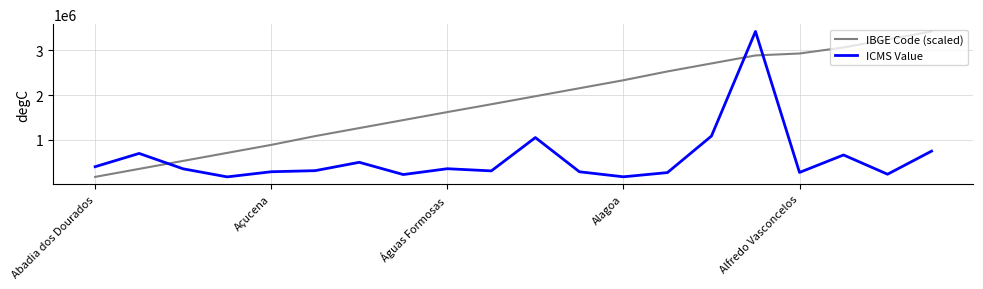

List the series in order of their overall mean, lowest first.

ICMS Value, IBGE Code (scaled)